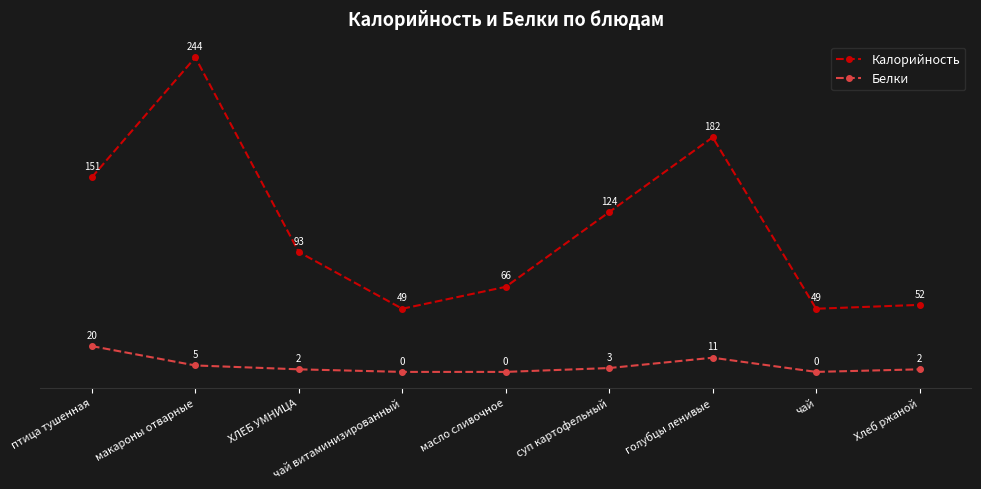

The Калорийность series shows 151 at птица тушенная. True or false?

True